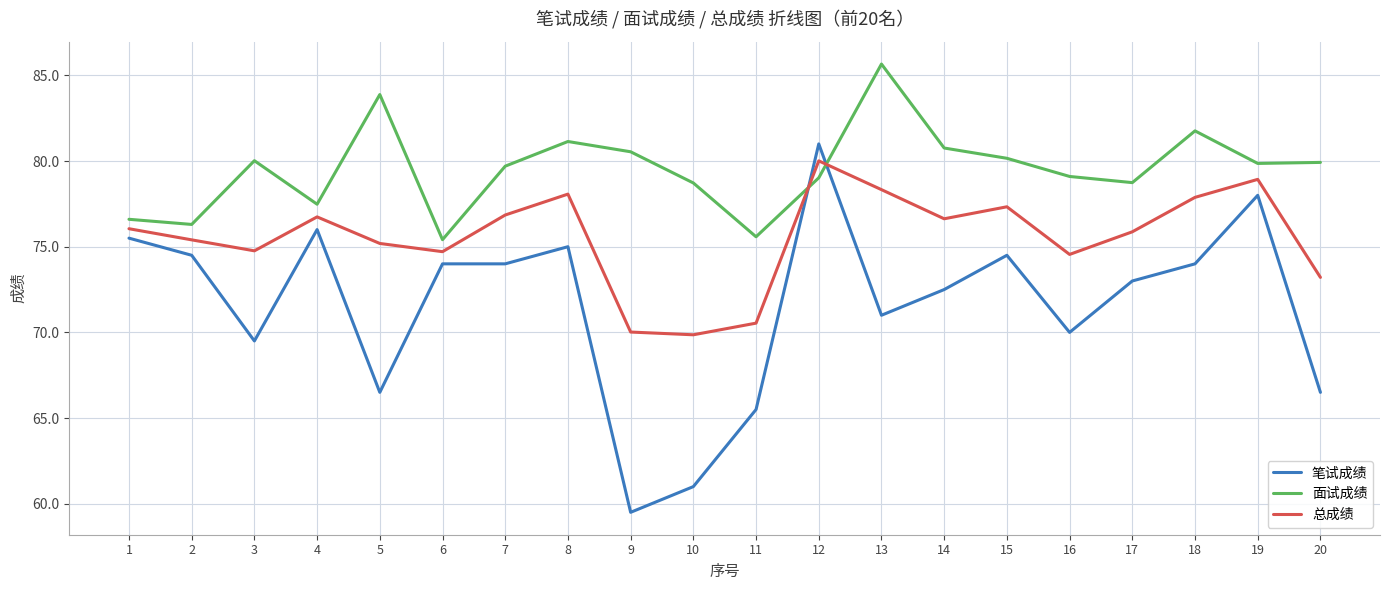

True or false: 面试成绩 and 笔试成绩 intersect in this chart.

True